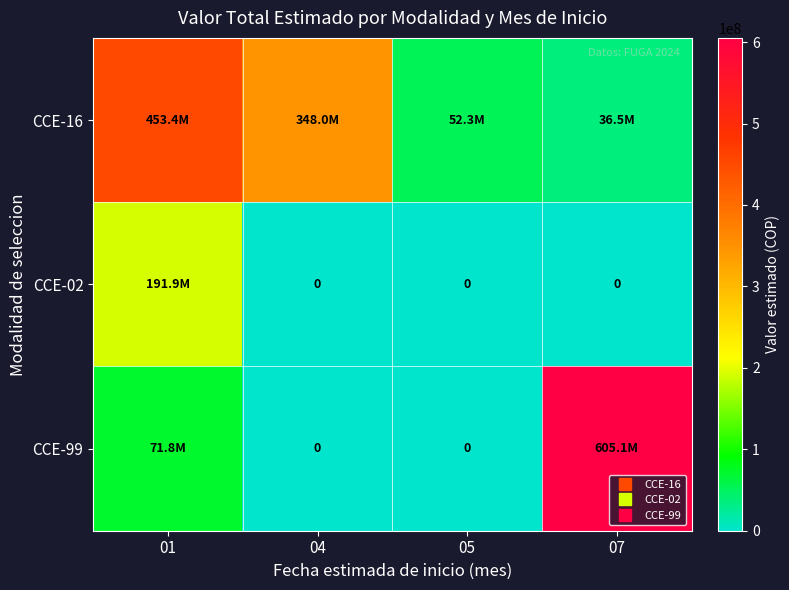

The CCE-16 series shows 348013852 at 04. True or false?

True